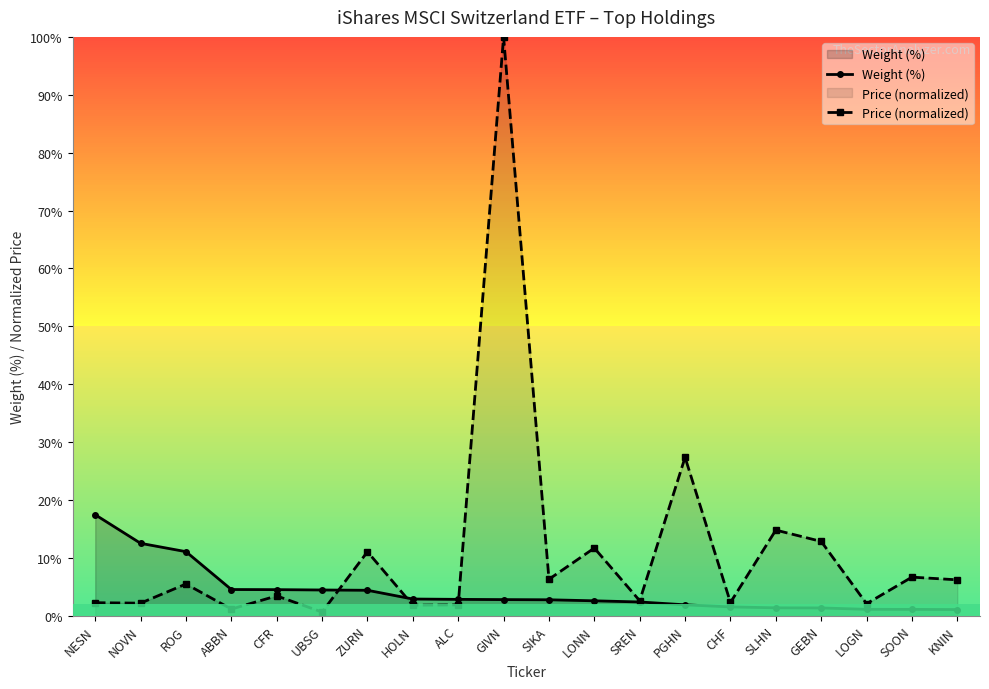

Which series changed the most between UBSG and LOGN?

Weight (%)